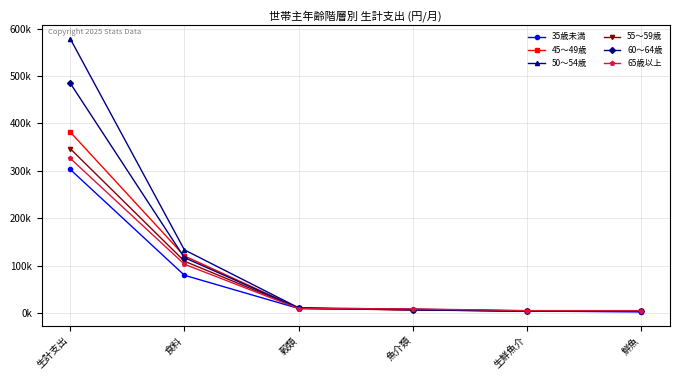

What are all the series names shown in the legend?

35歳未満, 45～49歳, 50～54歳, 55～59歳, 60～64歳, 65歳以上